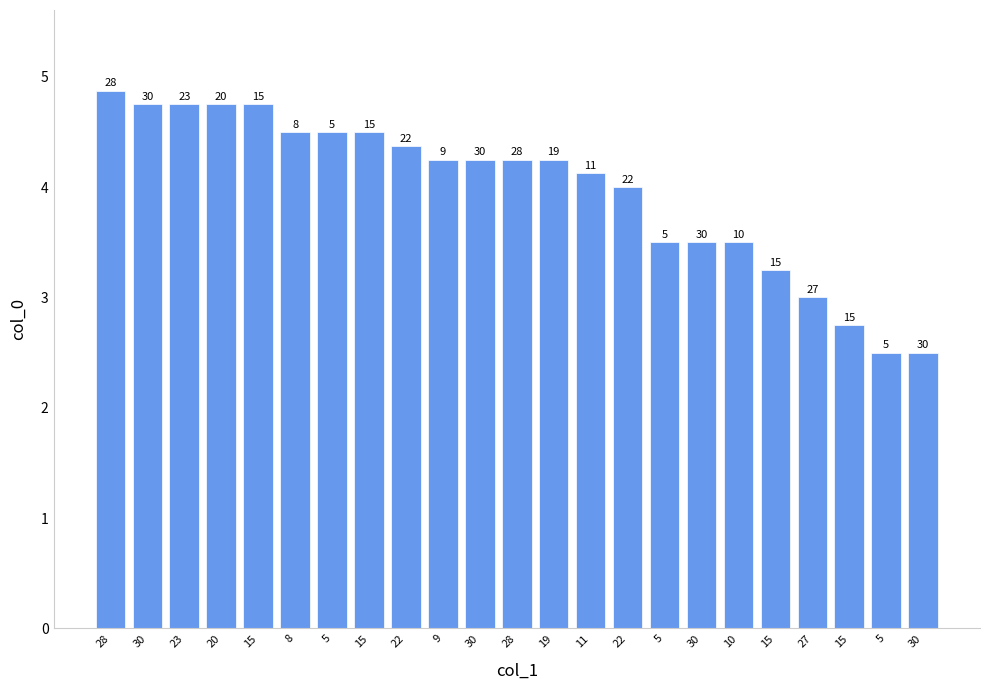

Rank the categories by value from lowest to highest.

5, 30, 15, 27, 15, 5, 30, 10, 22, 11, 9, 30, 28, 19, 22, 8, 5, 15, 30, 23, 20, 15, 28